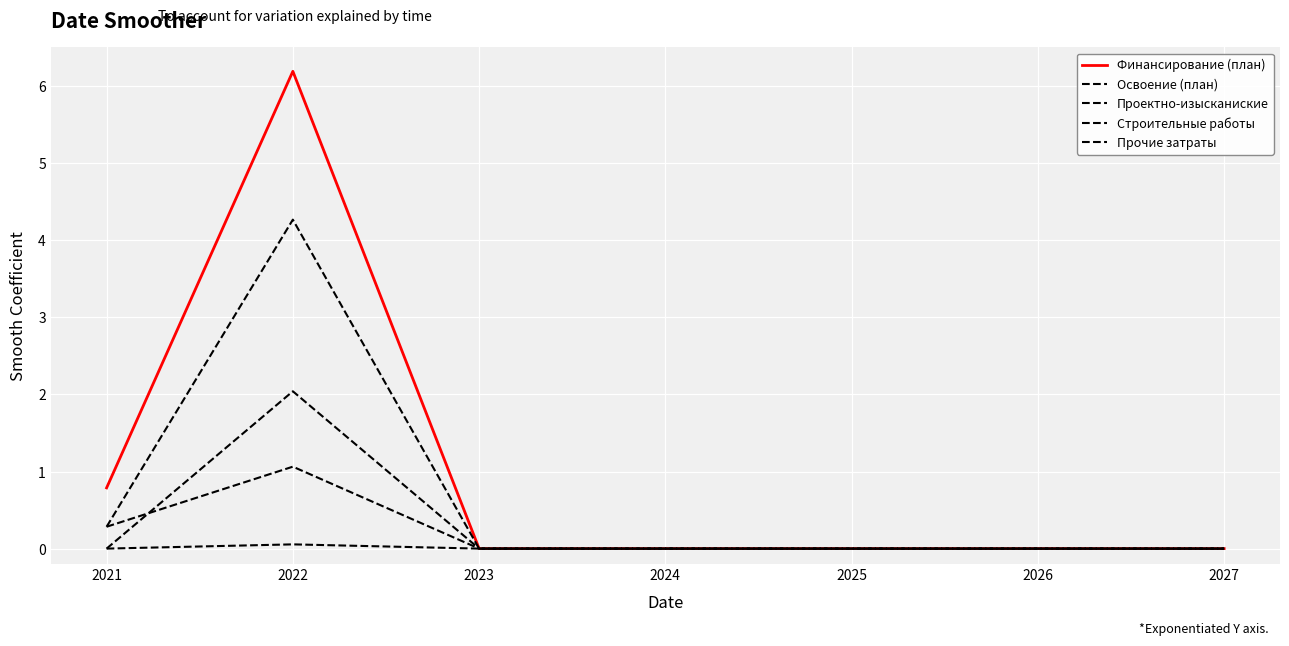

Between 2023 and 2022, which is larger?

2022